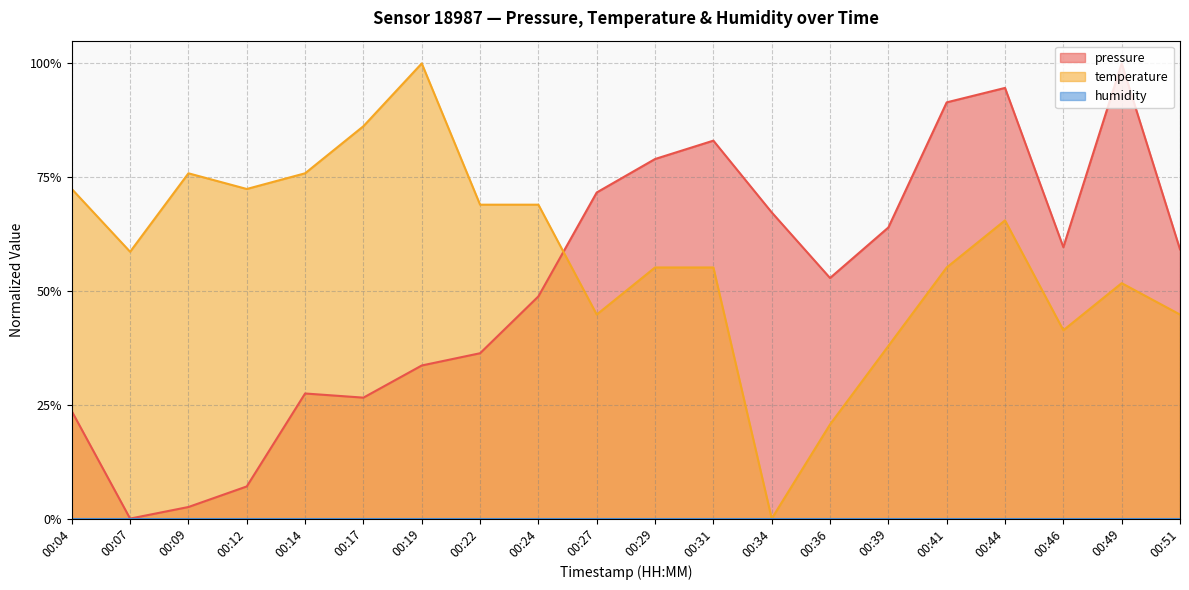

What is the average value of the pressure series?

0.5